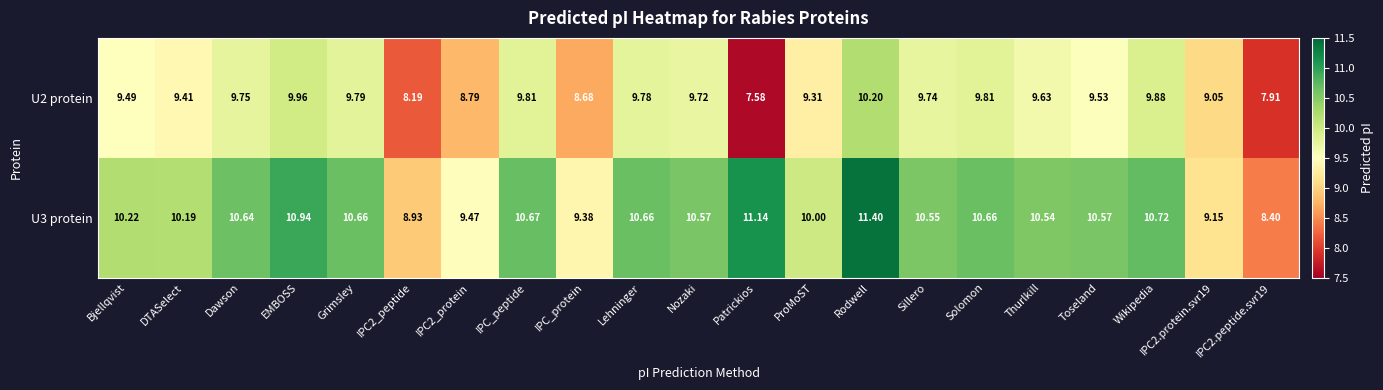

Which label corresponds to the smallest value in the chart?

Patrickios